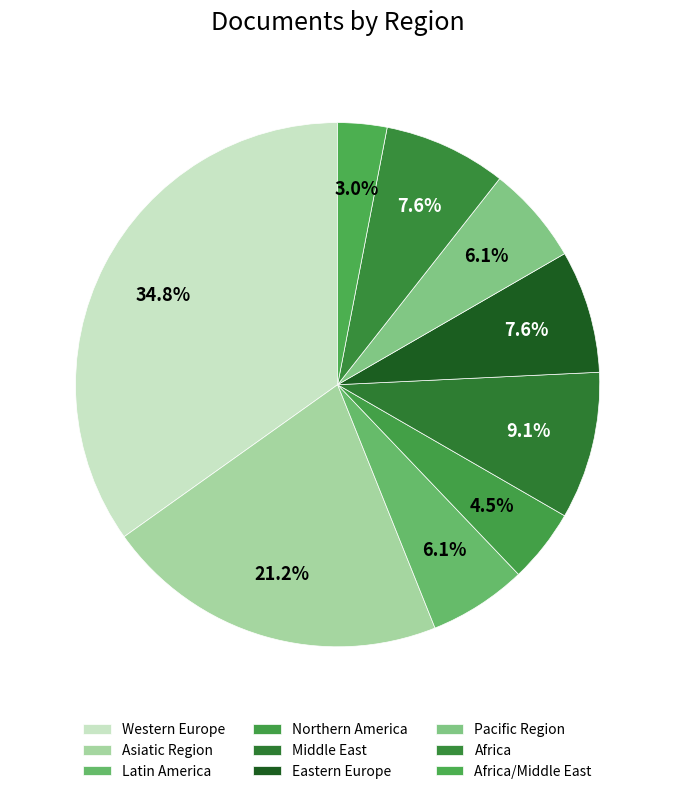

What is the ratio of the value at Northern America to the value at Asiatic Region?

0.2